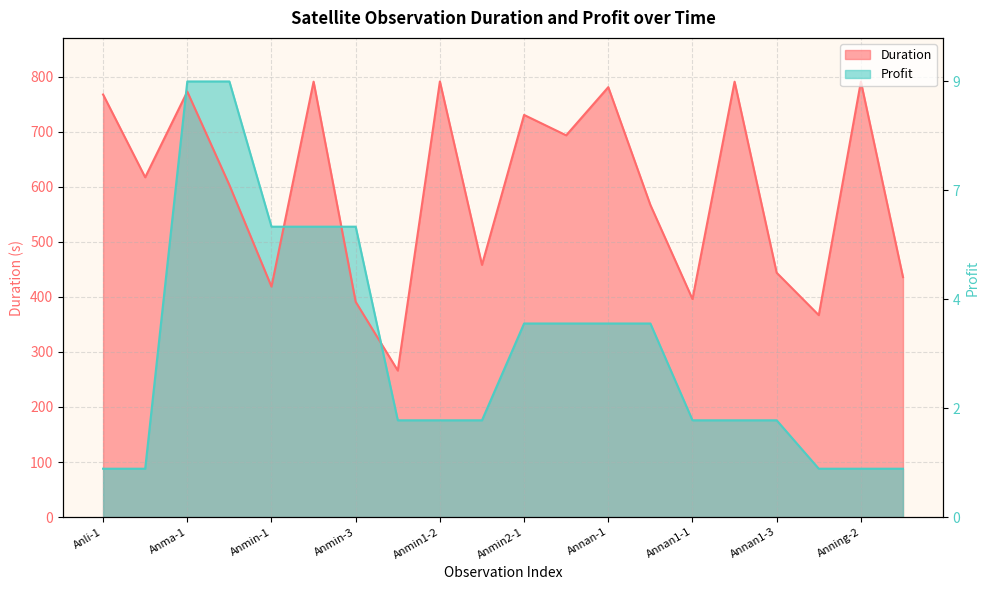

At which category does the chart reach its minimum across all series?

Anli-1